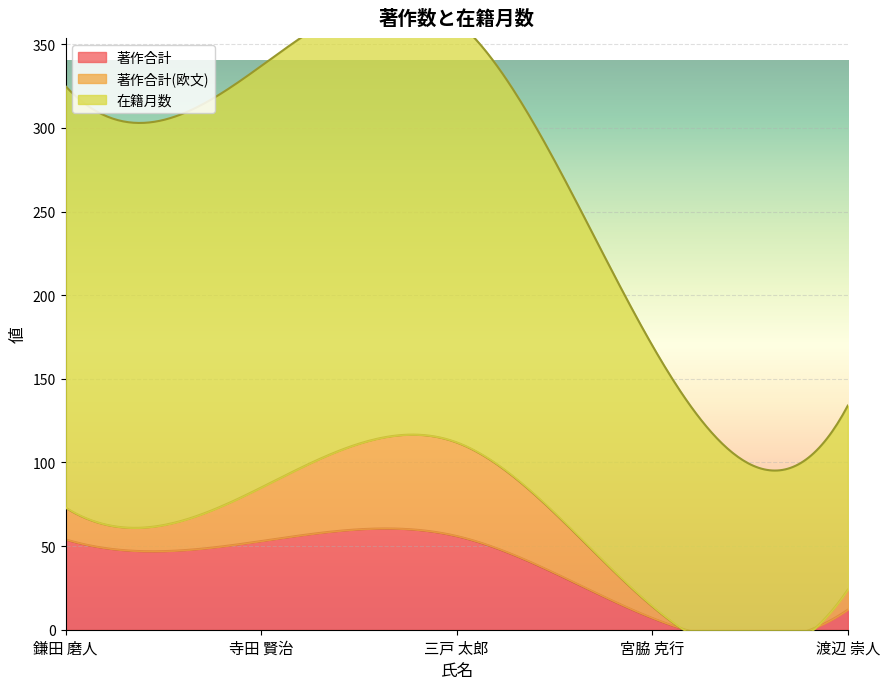

Reading left to right, what are all the values shown in this chart?

著作合計: 鎌田 磨人=54	寺田 賢治=53	三戸 太郎=56	宮脇 克行=7	渡辺 崇人=12
著作合計(欧文): 鎌田 磨人=19	寺田 賢治=32	三戸 太郎=56	宮脇 克行=7	渡辺 崇人=12
在籍月数: 鎌田 磨人=252	寺田 賢治=252	三戸 太郎=252	宮脇 克行=156	渡辺 崇人=110